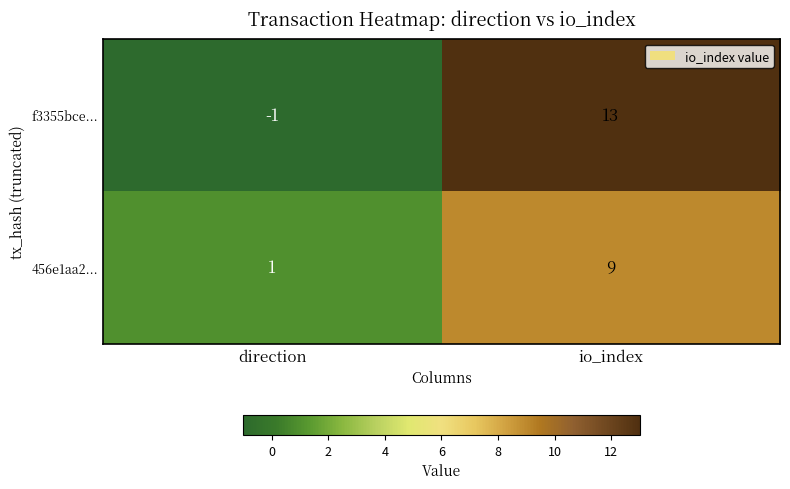

Is it true that f3355bce... equals -1 at direction?

True